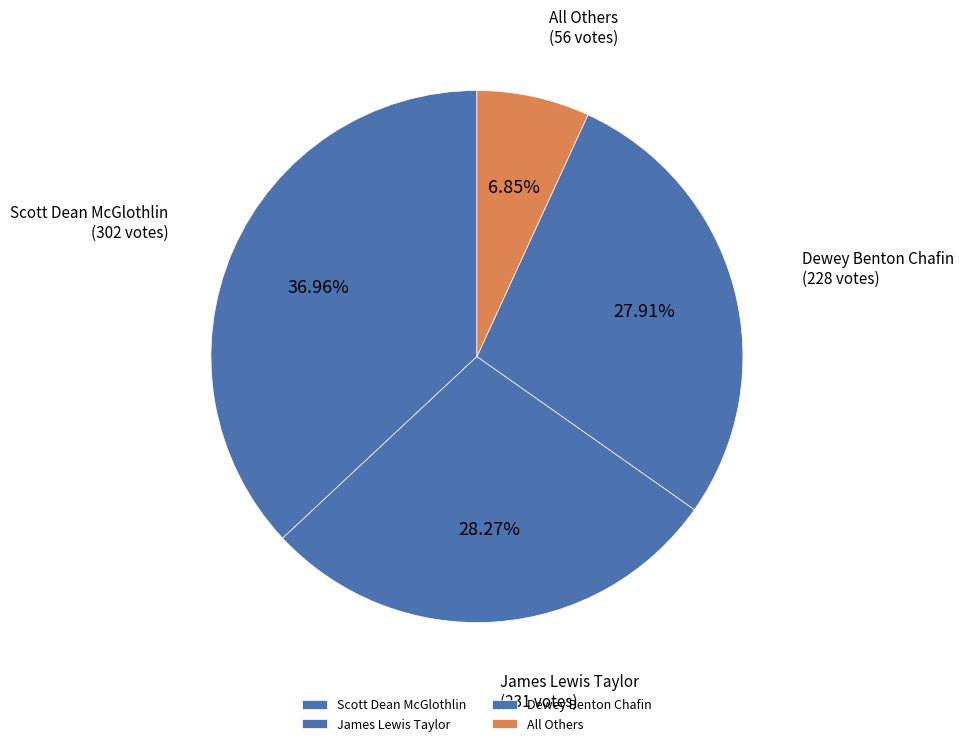

Between James Lewis Taylor and All Others, which is larger?

James Lewis Taylor